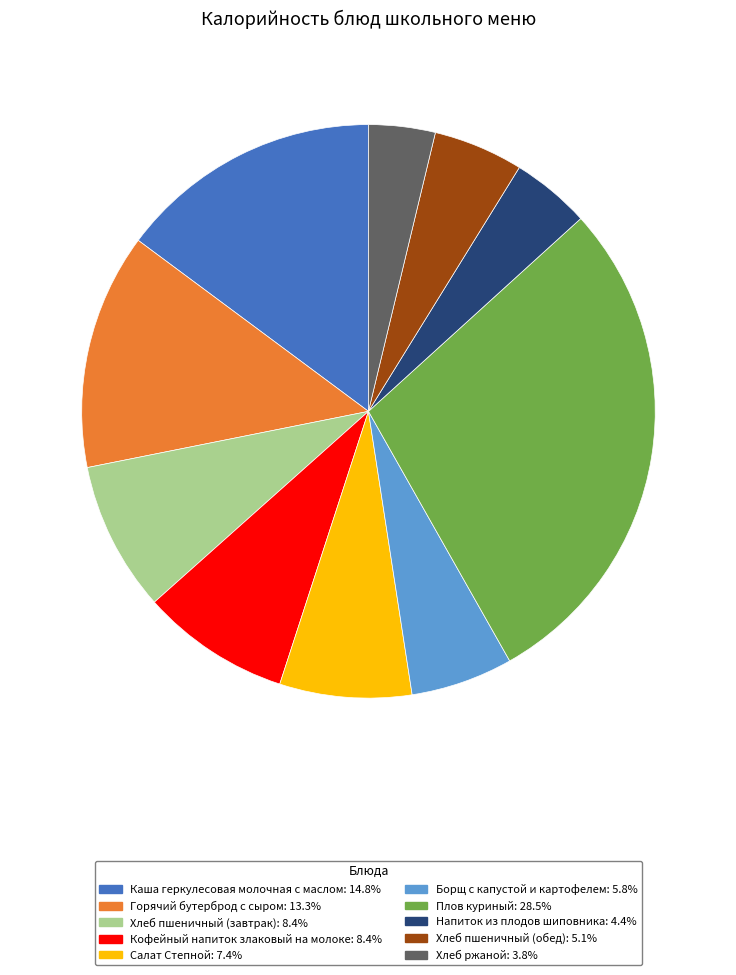

Is the sum of Каша геркулесовая молочная с маслом and Хлеб пшеничный (завтрак) greater than half?

No